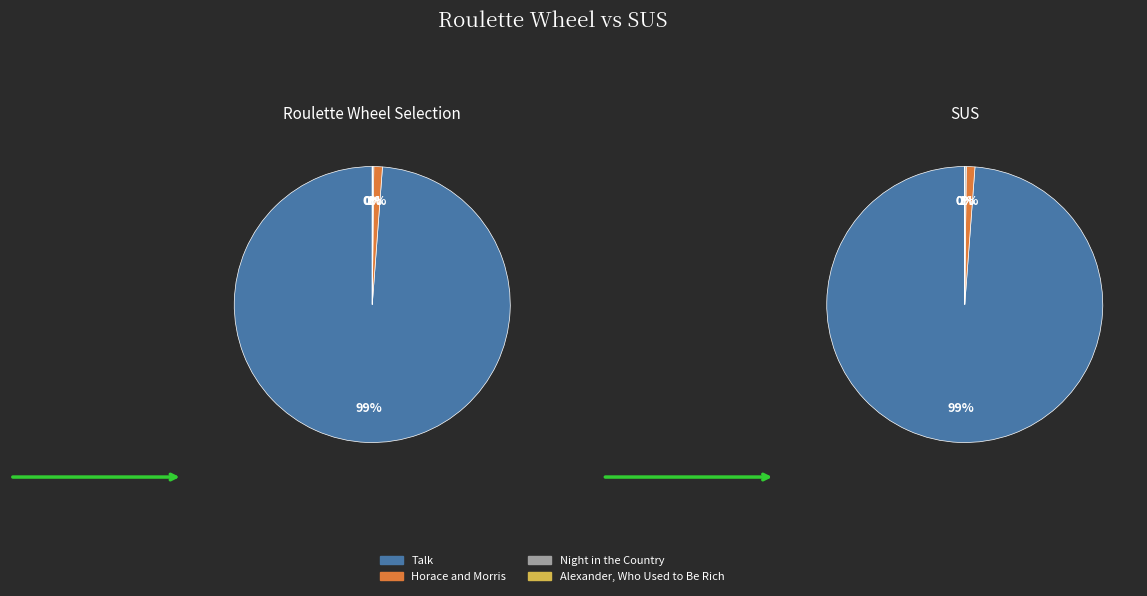

Is there a majority slice in this chart?

Yes